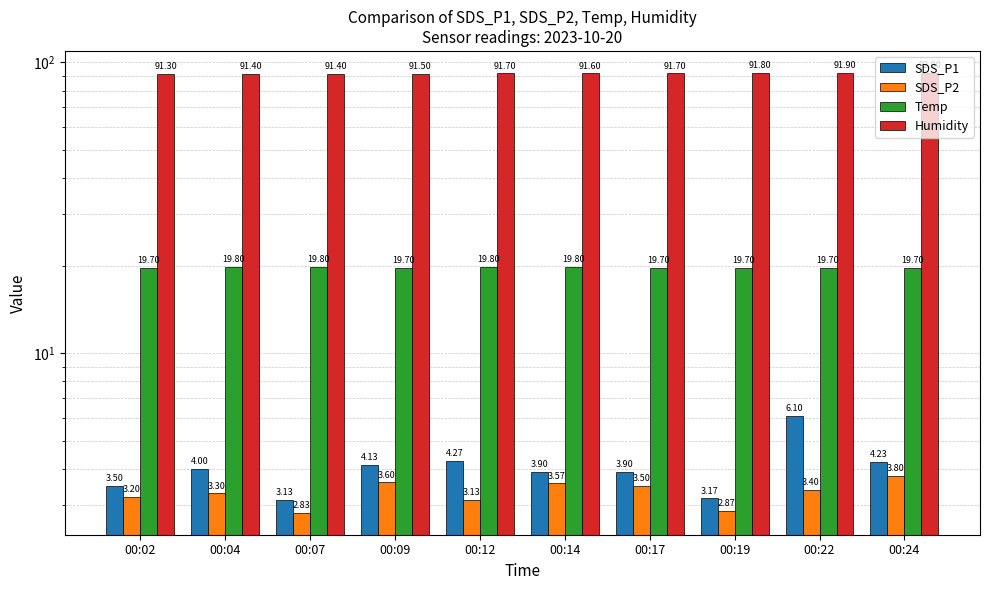

Between 00:19 and 00:09, which is larger?

00:09